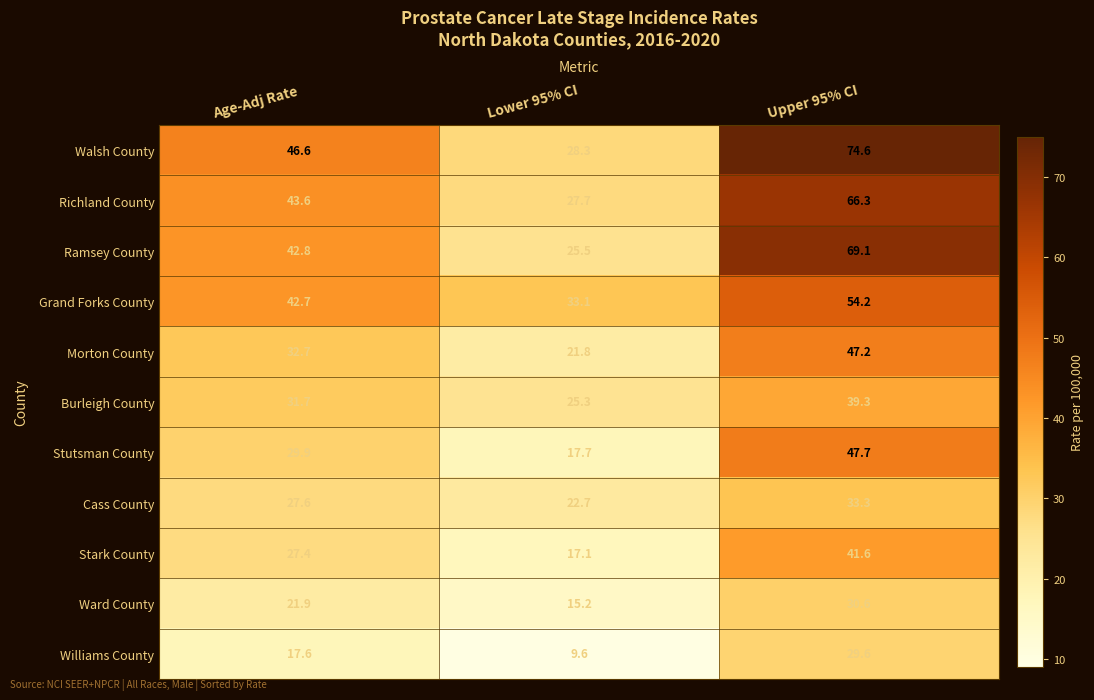

List the series in order of their peak value, highest first.

Walsh County, Ramsey County, Richland County, Grand Forks County, Stutsman County, Morton County, Stark County, Burleigh County, Cass County, Ward County, Williams County